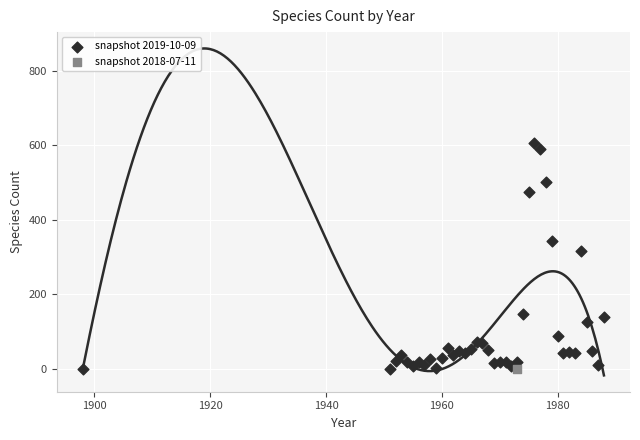

What are all the series names shown in the legend?

snapshot 2019-10-09, snapshot 2018-07-11